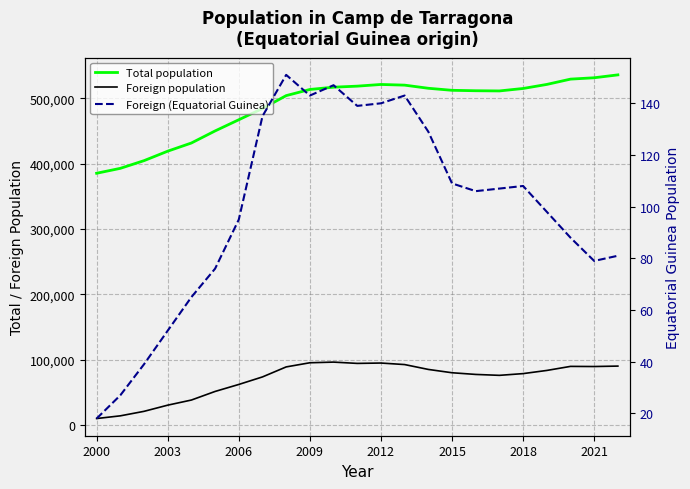

How many interior local valleys does the Foreign (Equatorial Guinea) series have?

4